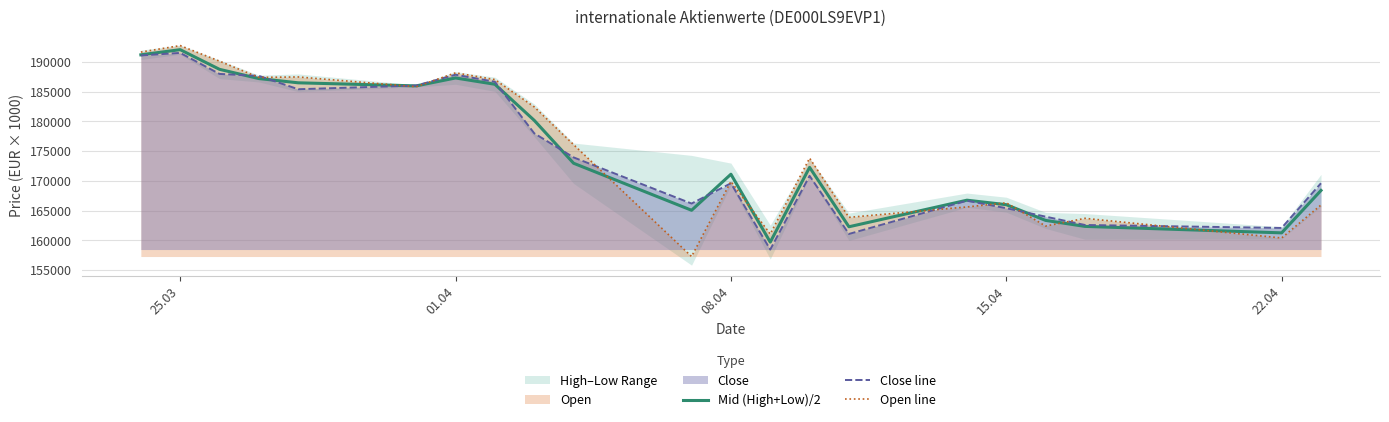

What is the highest value of the Mid (High+Low)/2 series?

192063.5